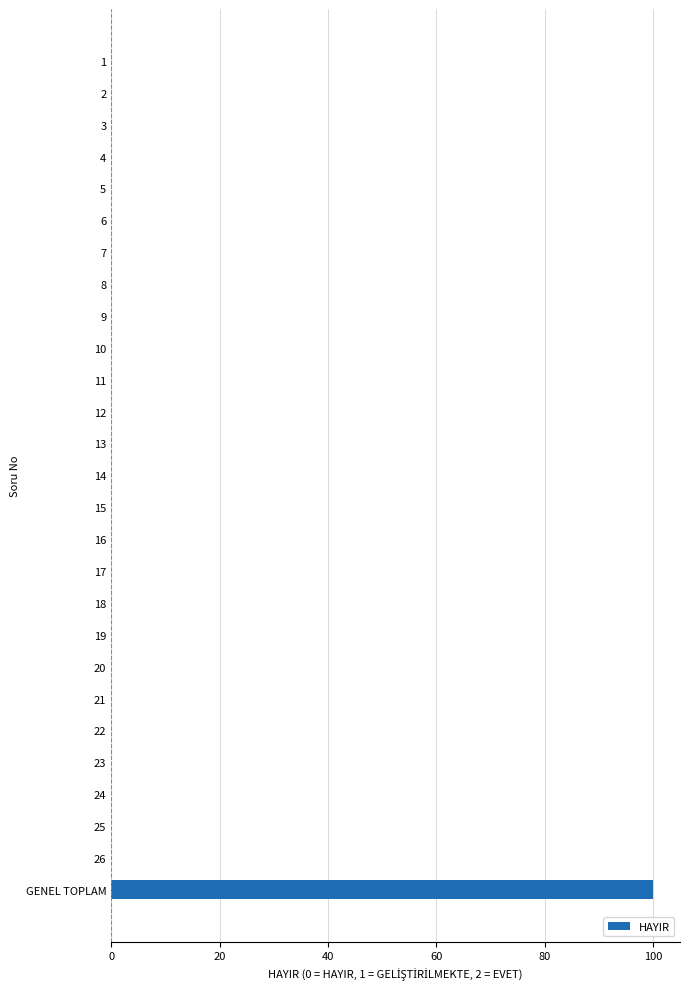

How many categories are shown in the chart?

27